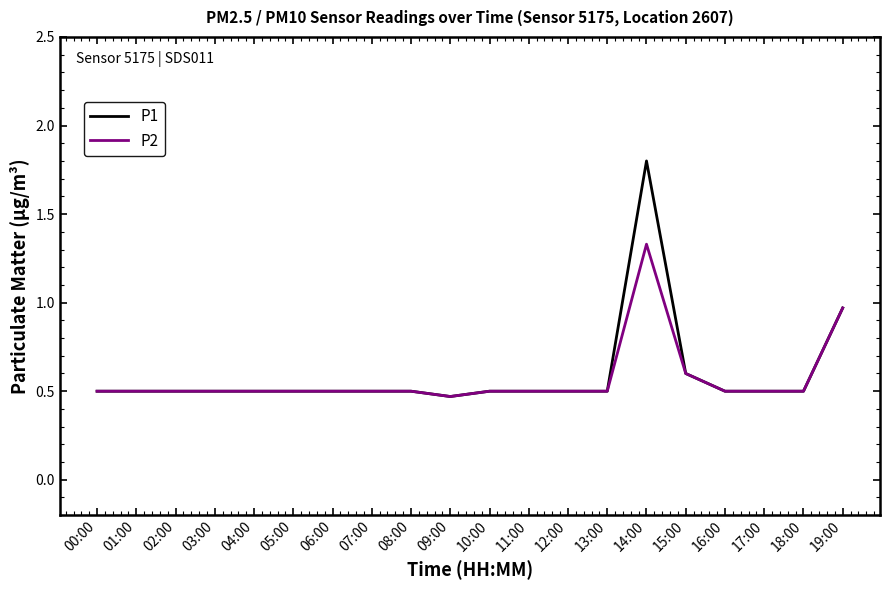

Does the chart have visible grid lines?

No